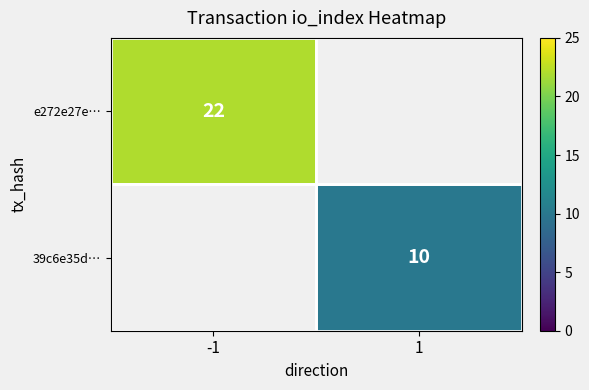

Is it true that 39c6e35d… equals 10 at 1?

True